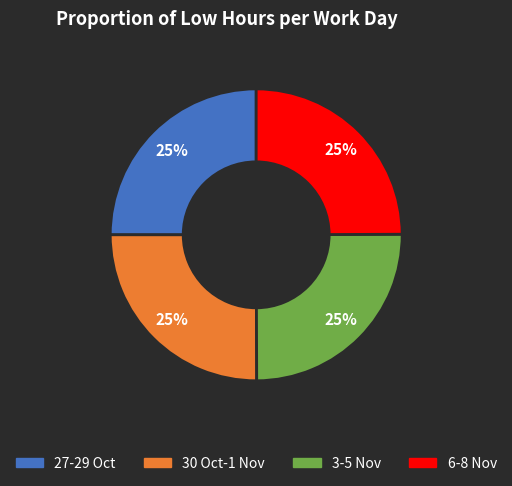

How many segments does this pie chart have?

4